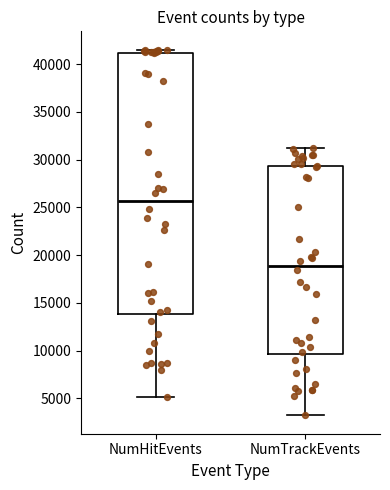

Reading left to right, read every box against the y-axis: the position of its median line, the range the box covers, and the ends of its whiskers. The values are not printed on the chart, so give them approximately, as read against the axis.

NumHitEvents: median 25500, box 14000 to 41000, whiskers 5000 to 41500
NumTrackEvents: median 19000, box 9500 to 29500, whiskers 3000 to 31000